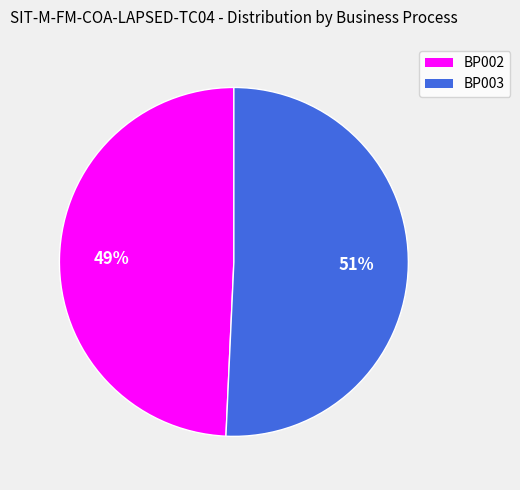

To the nearest percent, what is the combined percentage of BP002 and BP003?

100%